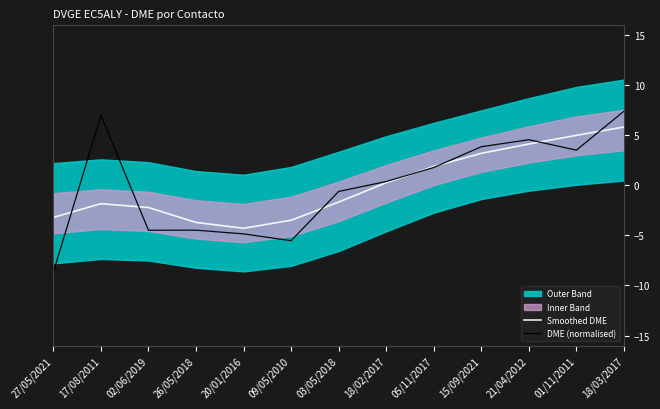

Rank the series at 27/05/2021 from lowest to highest value.

DME (normalised), Smoothed DME